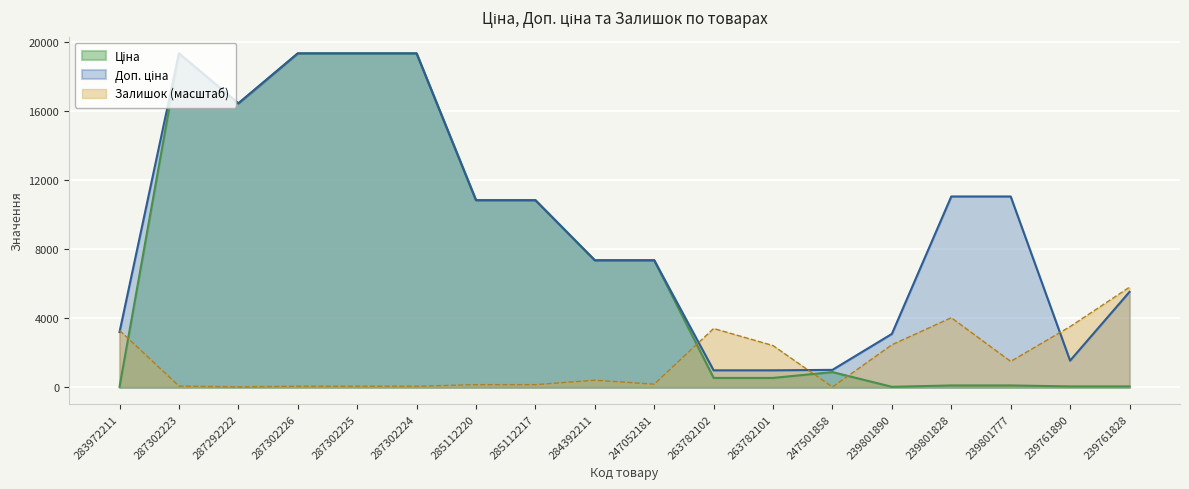

What is the difference between the maximum and minimum values in the Ціна series?

19312.1